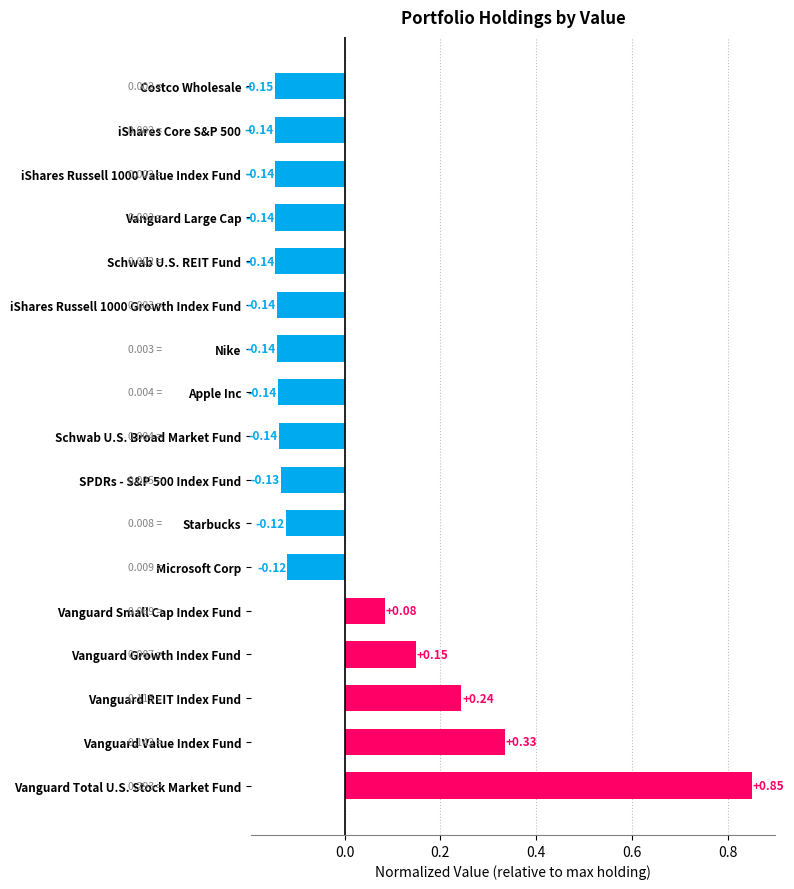

What is the difference between the second highest and second lowest values?

0.5